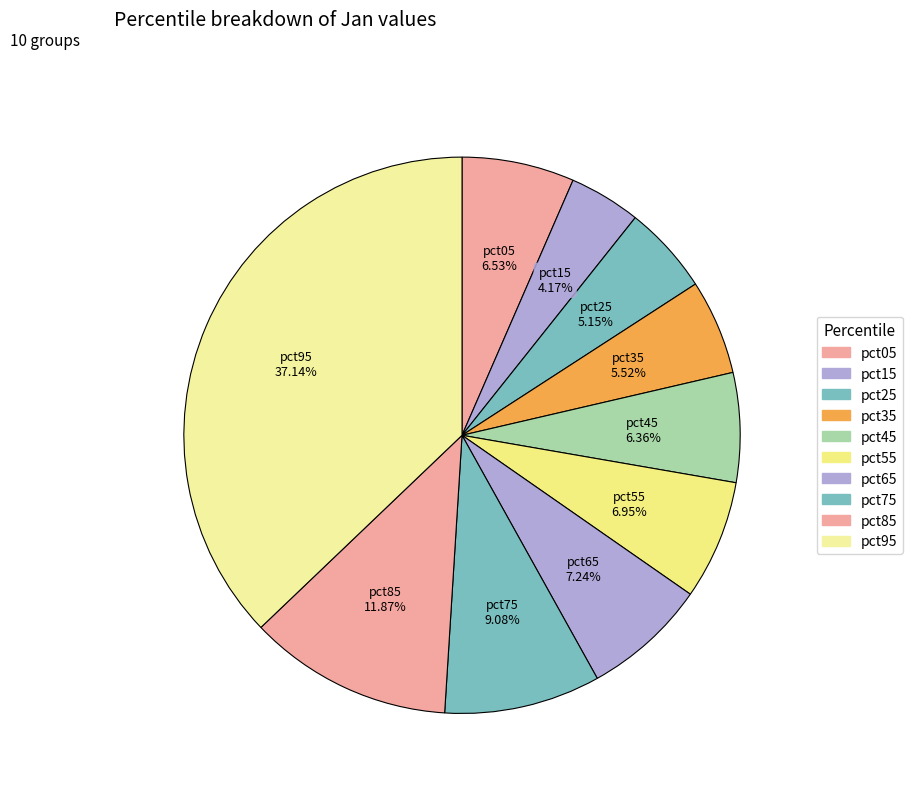

Count the number of slices in the pie.

10